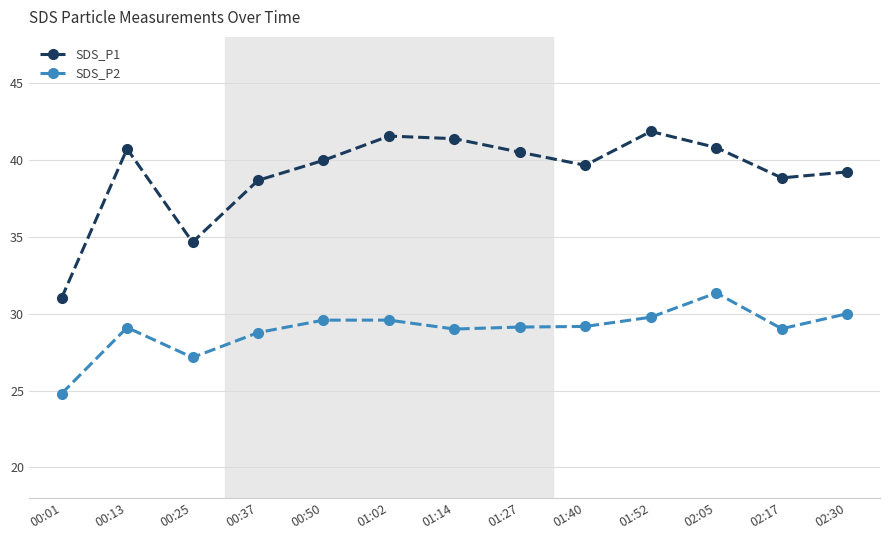

Between 00:25 and 02:17, which series saw the biggest shift?

SDS_P1